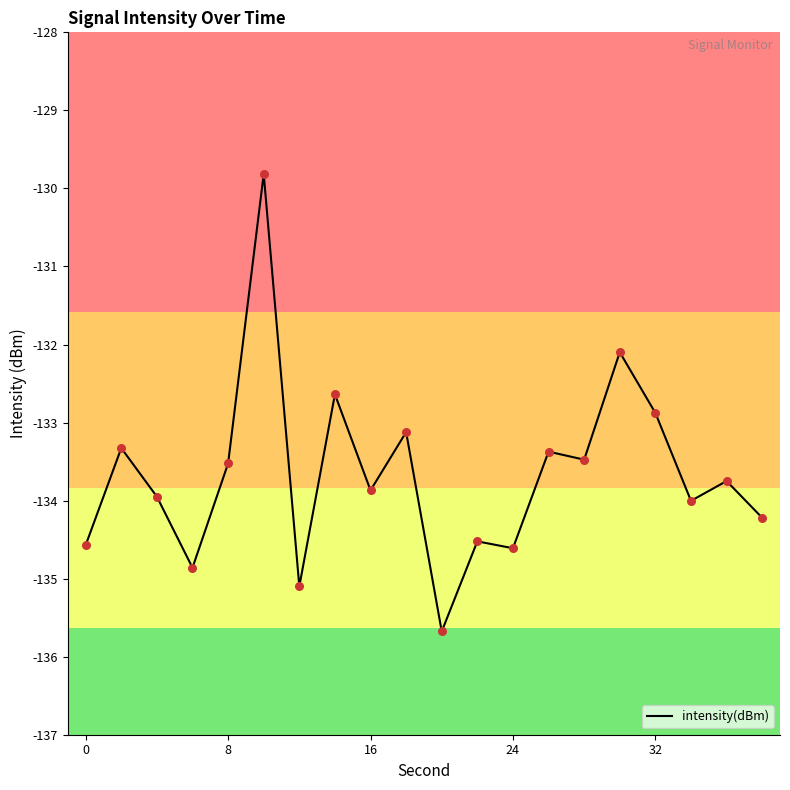

What is the difference between the maximum and minimum values?

5.9